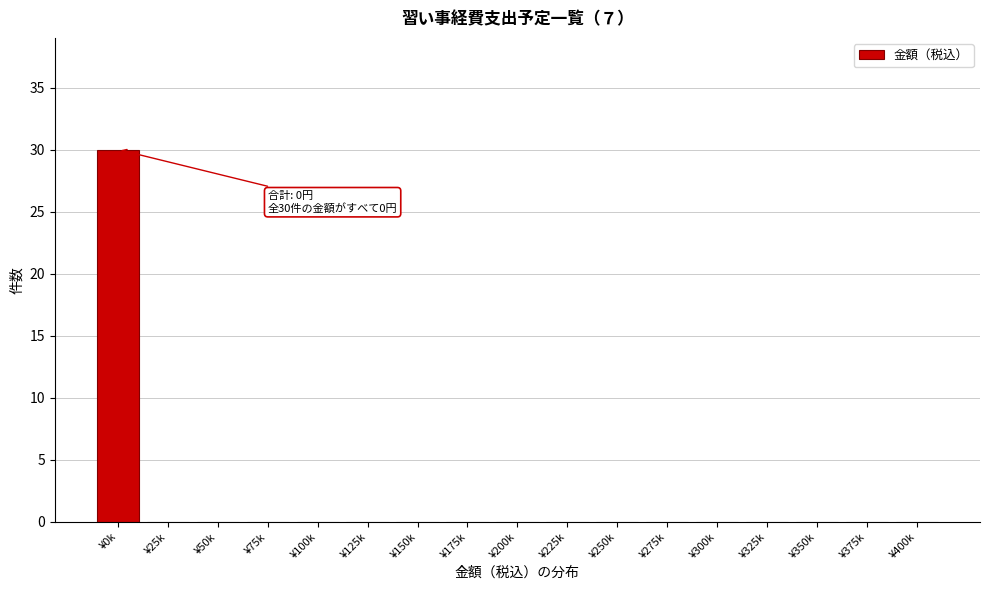

Reading left to right, extract all data points from this chart.

¥0k=30	¥25k=0	¥50k=0	¥75k=0	¥100k=0	¥125k=0	¥150k=0	¥175k=0	¥200k=0	¥225k=0	¥250k=0	¥275k=0	¥300k=0	¥325k=0	¥350k=0	¥375k=0	¥400k=0